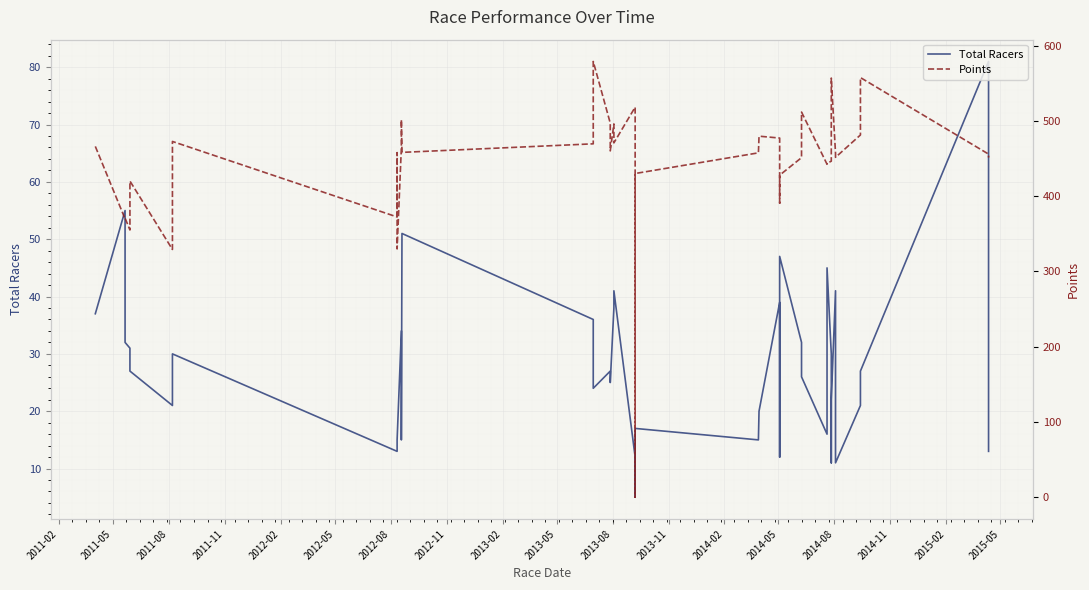

What is the label of the 8th point from the left?

2012-11